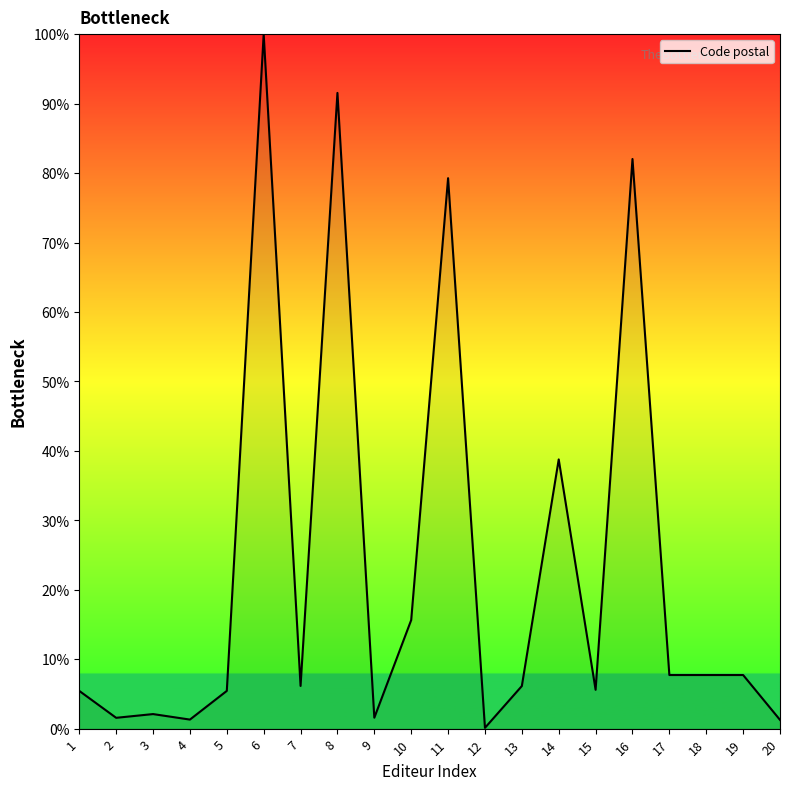

What is the greatest value displayed?

100.0